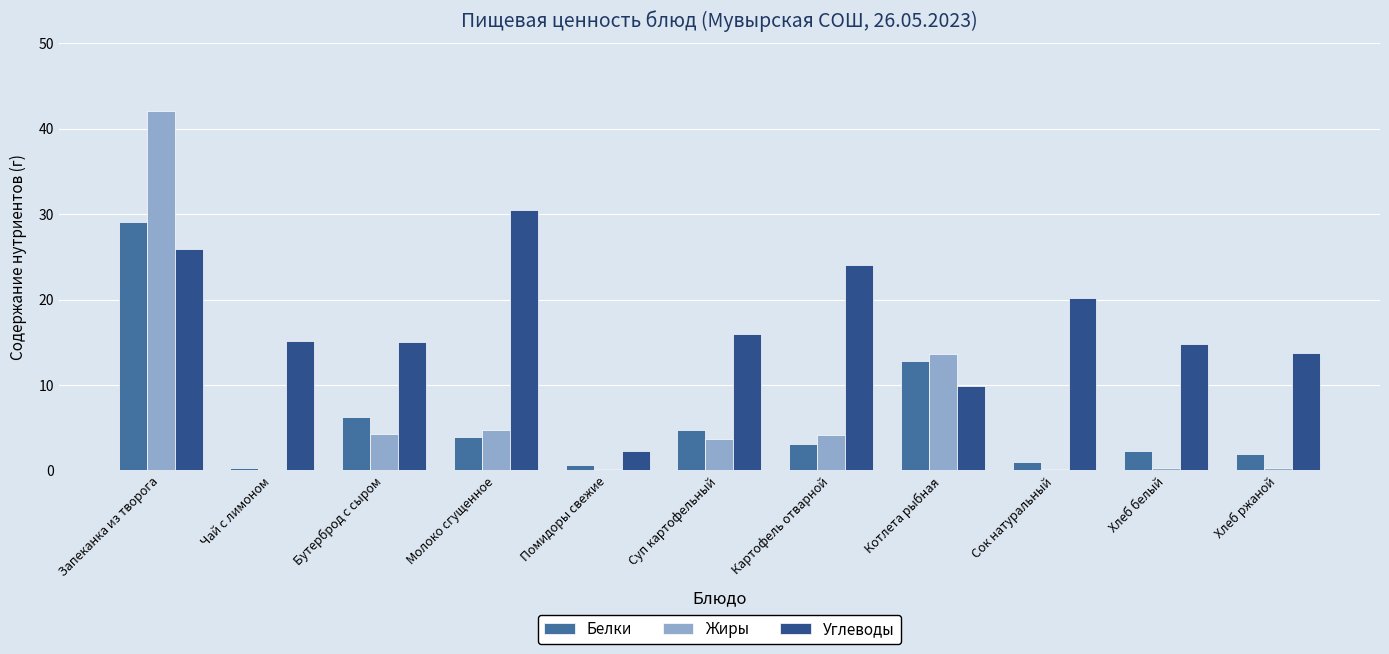

Which category has the highest value in the Жиры series?

Запеканка из творога